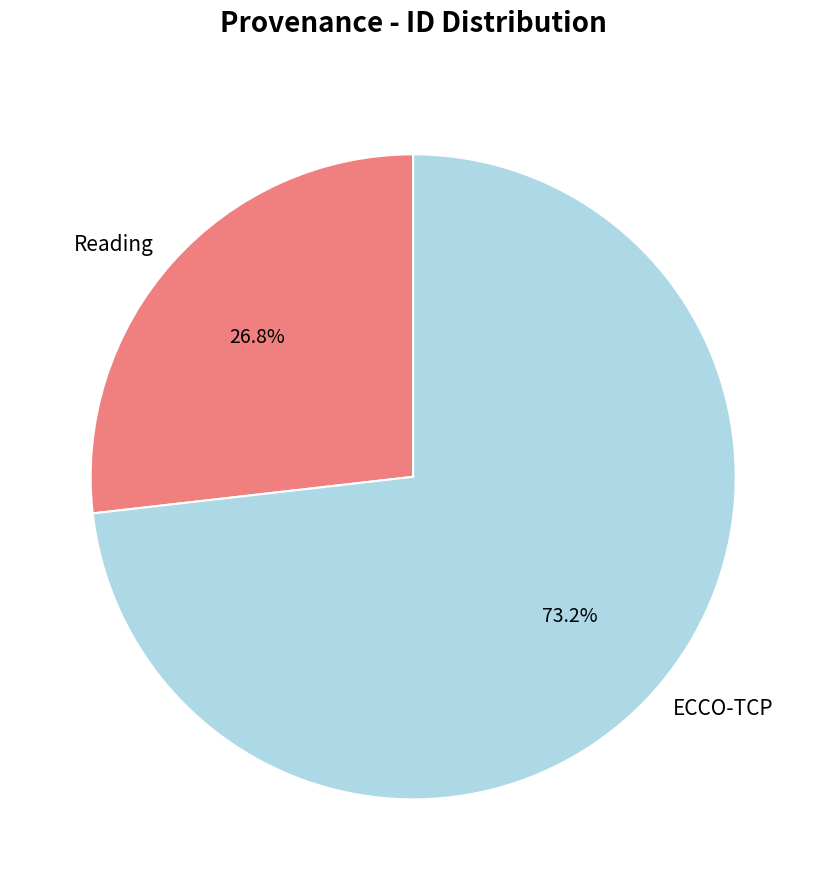

Which category has the smallest portion of the pie?

Reading